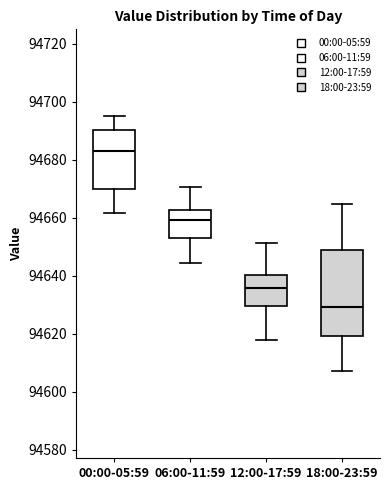

Reading left to right, read every box against the y-axis: the position of its median line, the range the box covers, and the ends of its whiskers. The values are not printed on the chart, so give them approximately, as read against the axis.

00:00-05:59: median 94682, box 94670 to 94690, whiskers 94662 to 94696
06:00-11:59: median 94660, box 94652 to 94662, whiskers 94644 to 94670
12:00-17:59: median 94636, box 94630 to 94640, whiskers 94618 to 94652
18:00-23:59: median 94630, box 94620 to 94650, whiskers 94608 to 94664